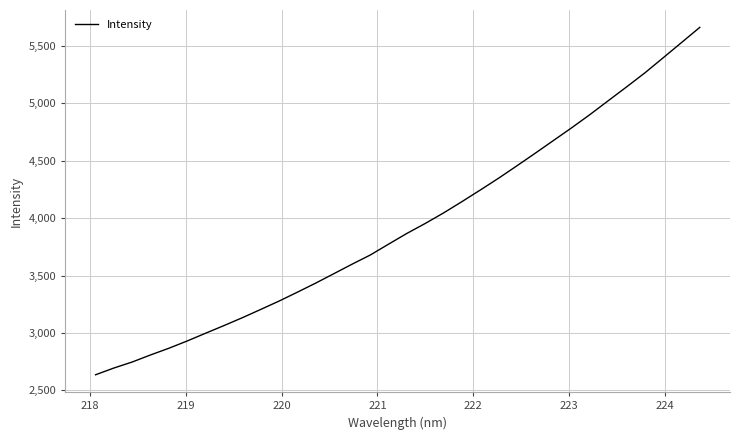

What is the smallest value displayed?

2636.3